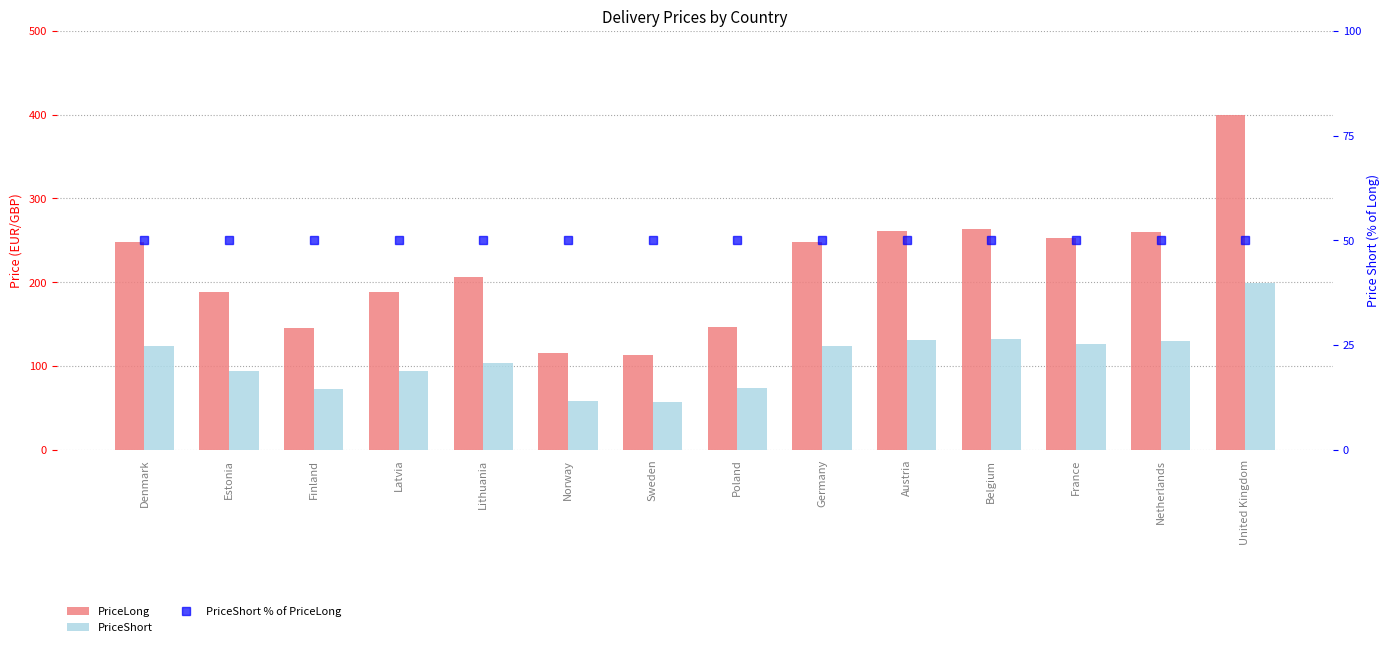

What is the smallest value displayed?

50.0